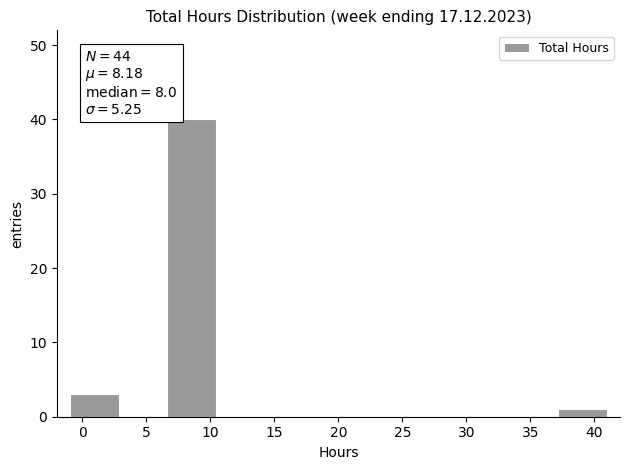

Which range on the x-axis has the tallest bar?

6.5 to 10.5